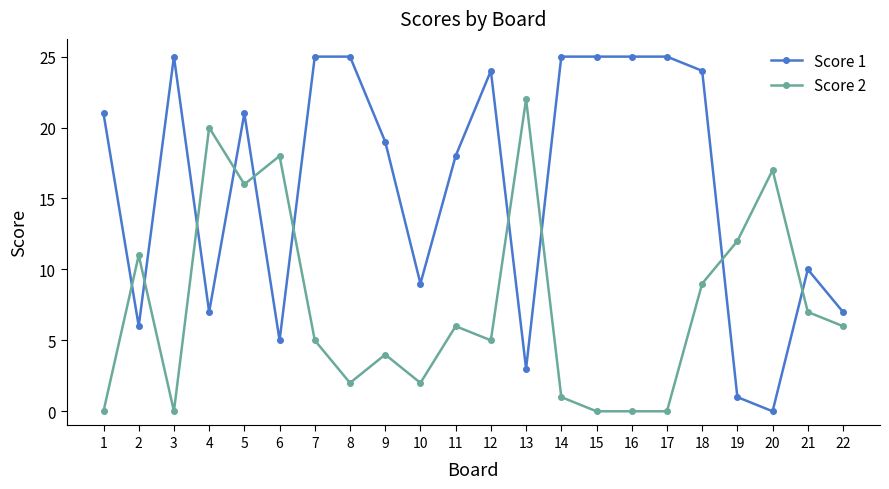

How many values in the Score 2 series are below 6?

11